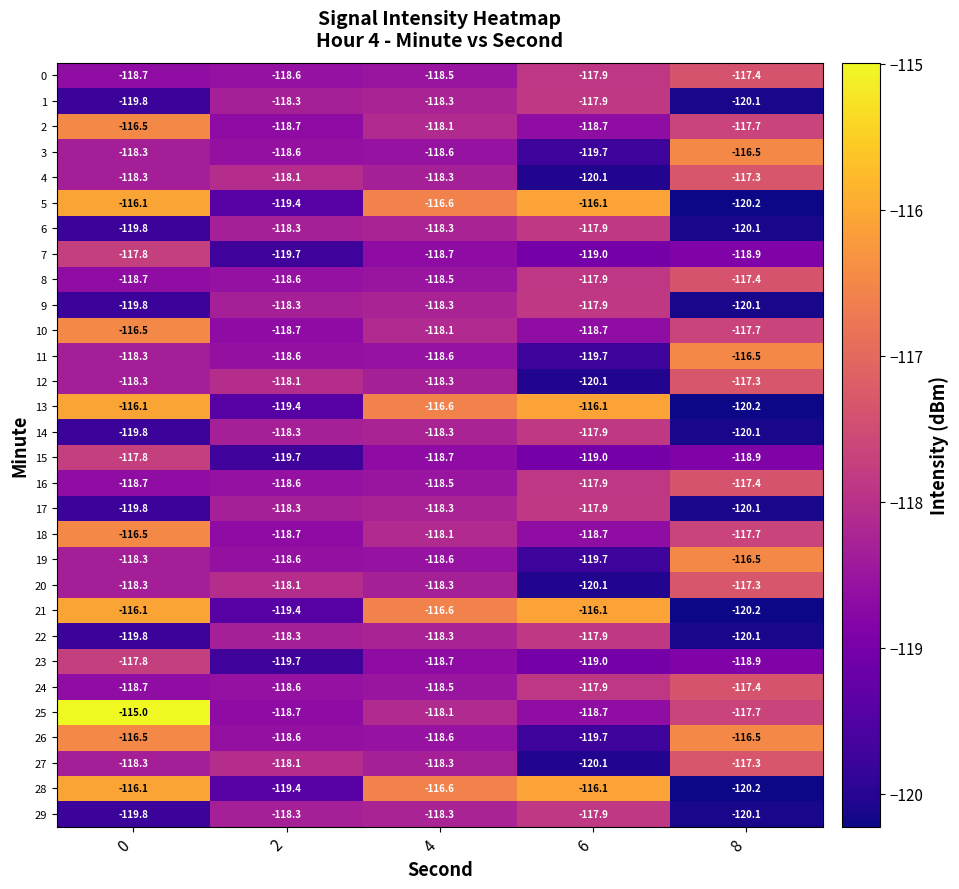

Is the value of 12 at 0 greater than the value of 19 at 2?

Yes